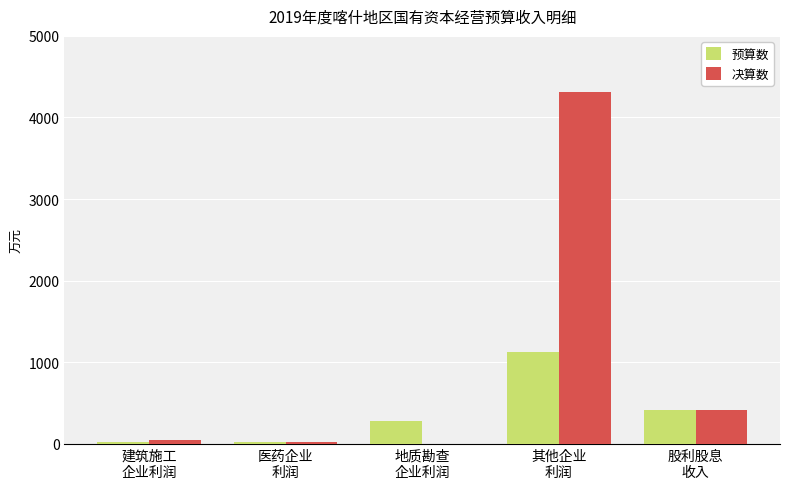

Which series has the largest total across all categories?

决算数